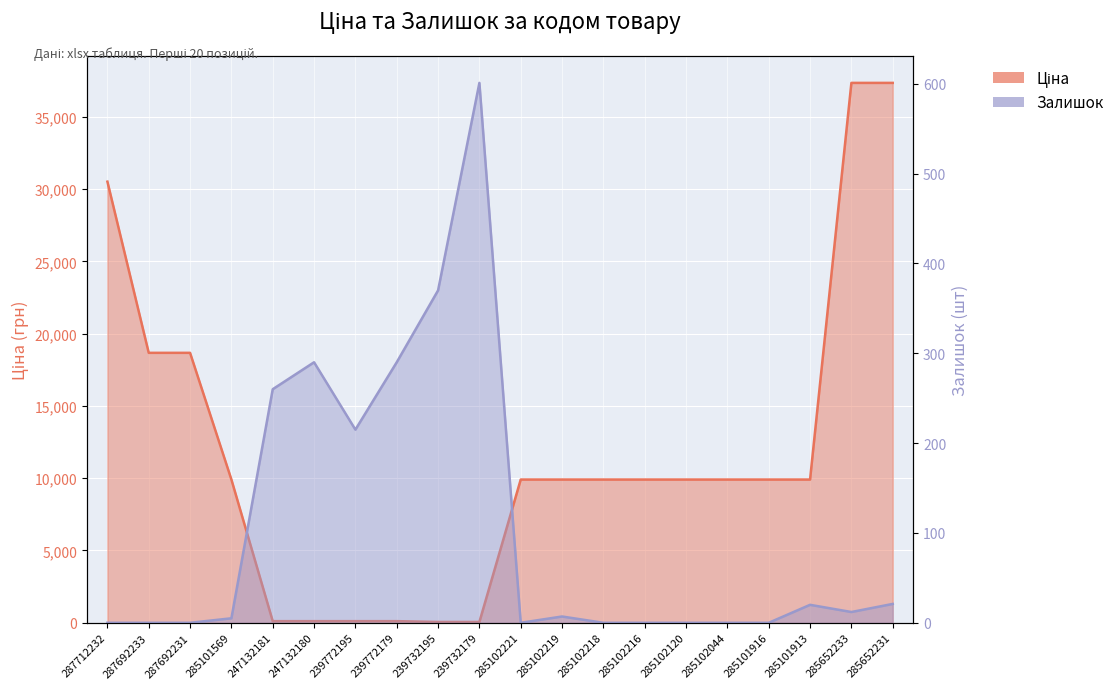

Where do Ціна and Залишок first cross each other?

285101569 and 247132181